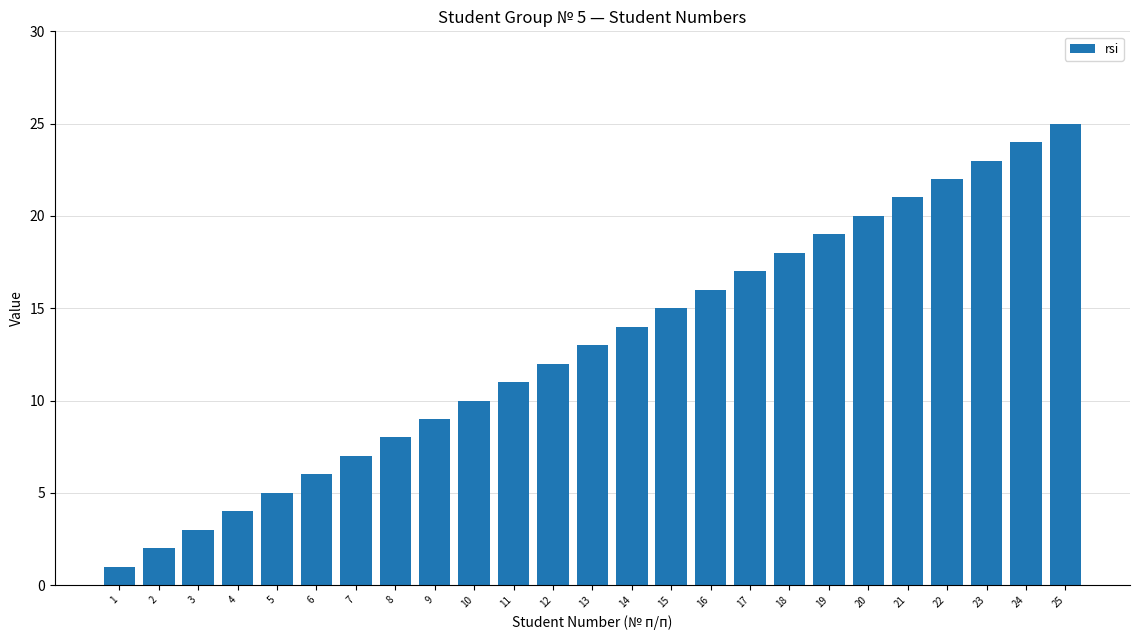

At which category does the chart reach its peak across all series?

25